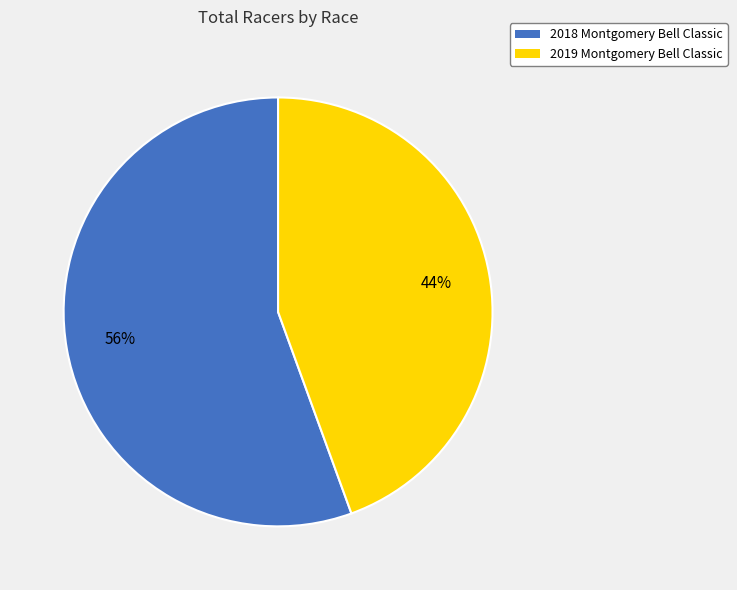

Which category has the biggest portion of the pie?

2018 Montgomery Bell Classic